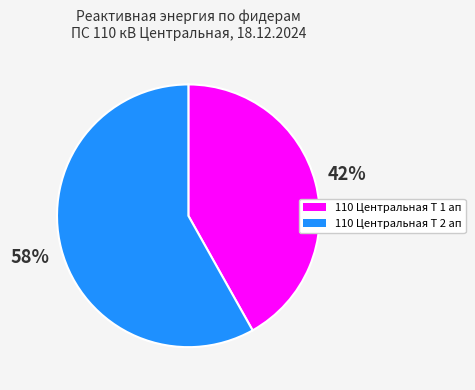

Is there any slice that represents more than half of the pie?

Yes